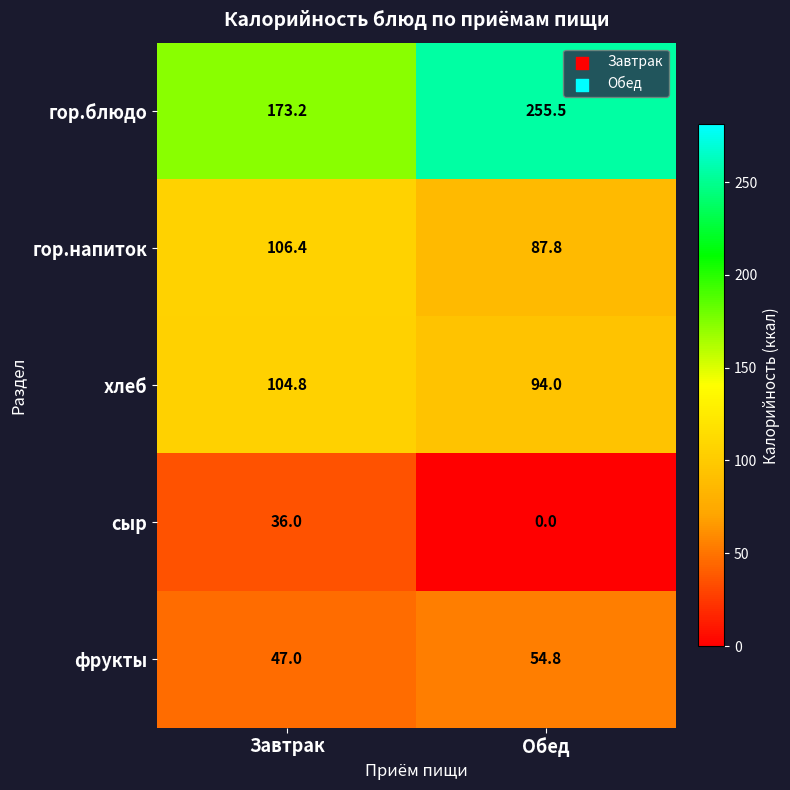

True or false: гор.блюдо has a value of 436.8 at Обед.

False